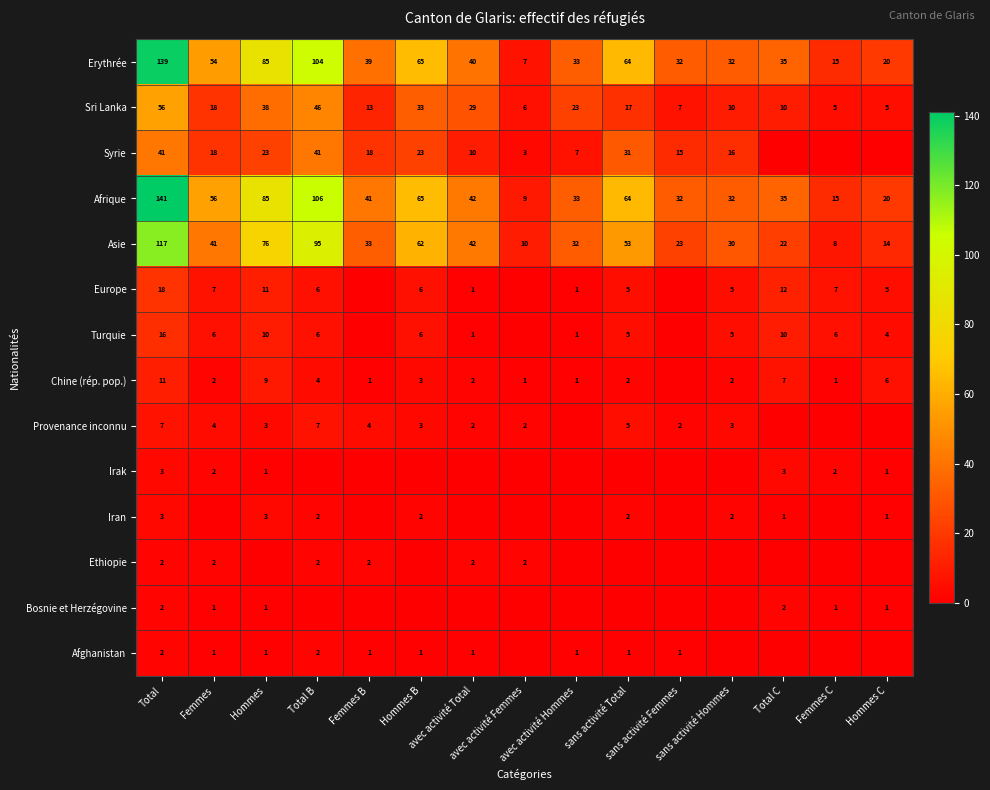

What is the difference between the maximum and minimum values in the Sri Lanka series?

51